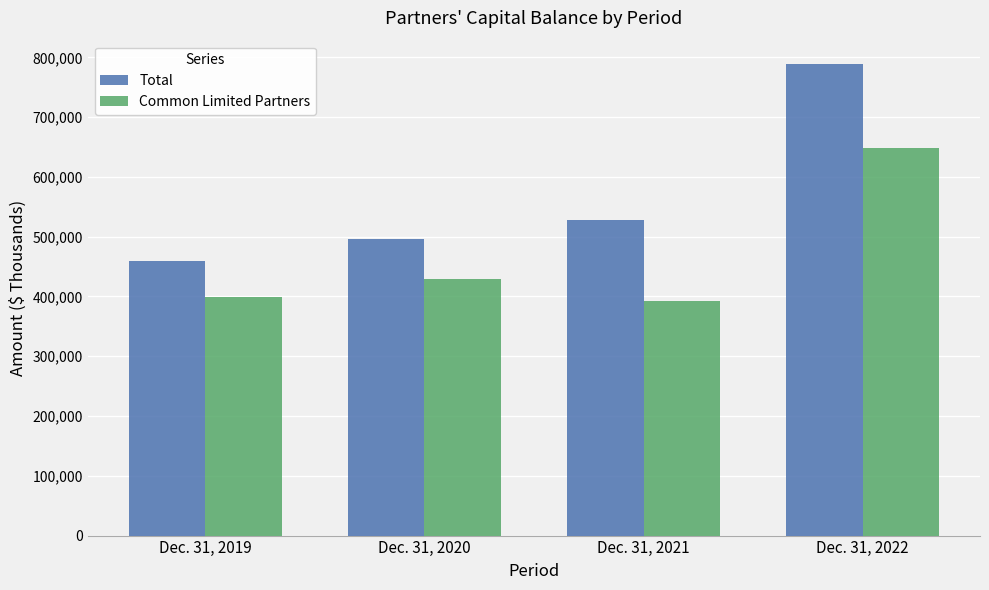

The value of Common Limited Partners at Dec. 31, 2022 is 947087. True or false?

False